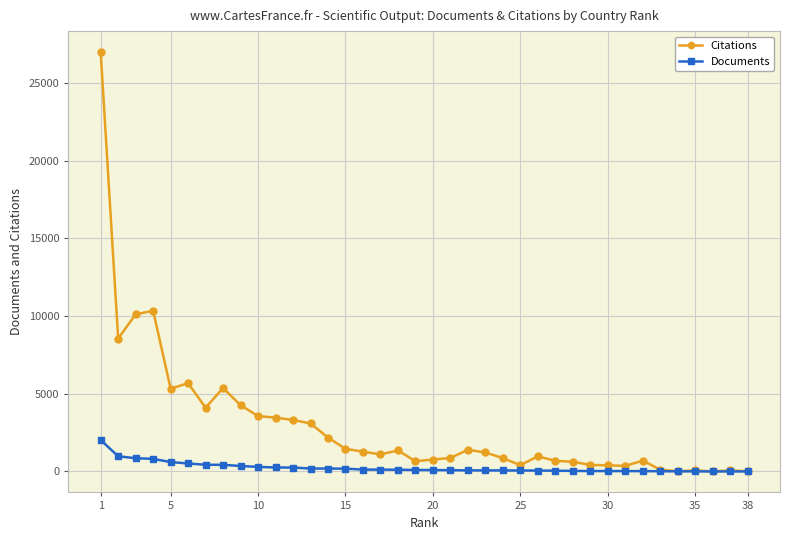

Rank the series by their maximum value, from highest to lowest.

Citations, Documents